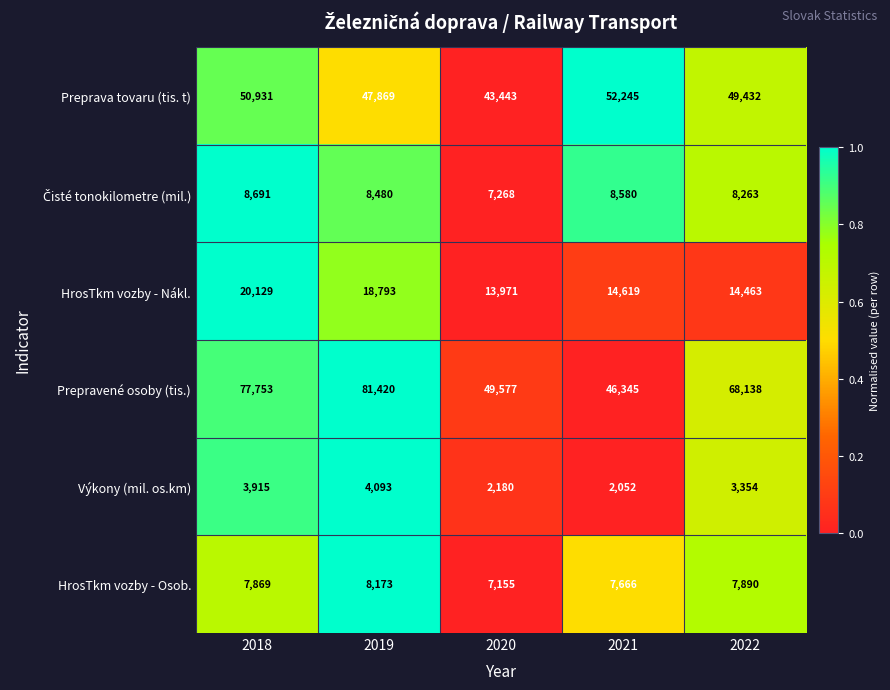

The value of Výkony (mil. os.km) at 2021 is 2052. True or false?

True